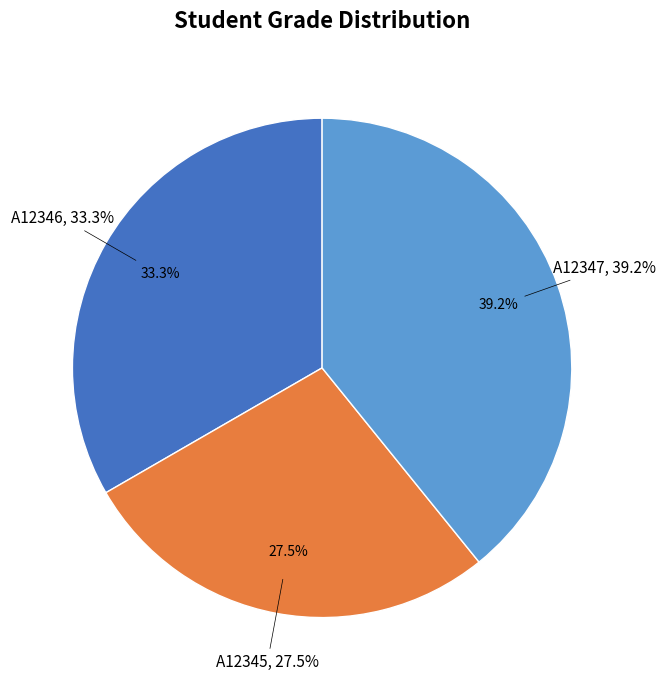

How much of the chart is everything except A12345?

72.5%